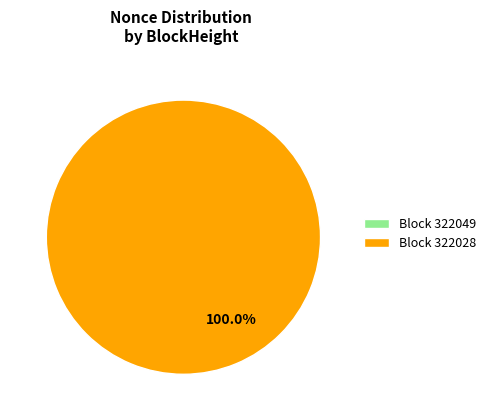

Does any single category account for the majority?

Yes